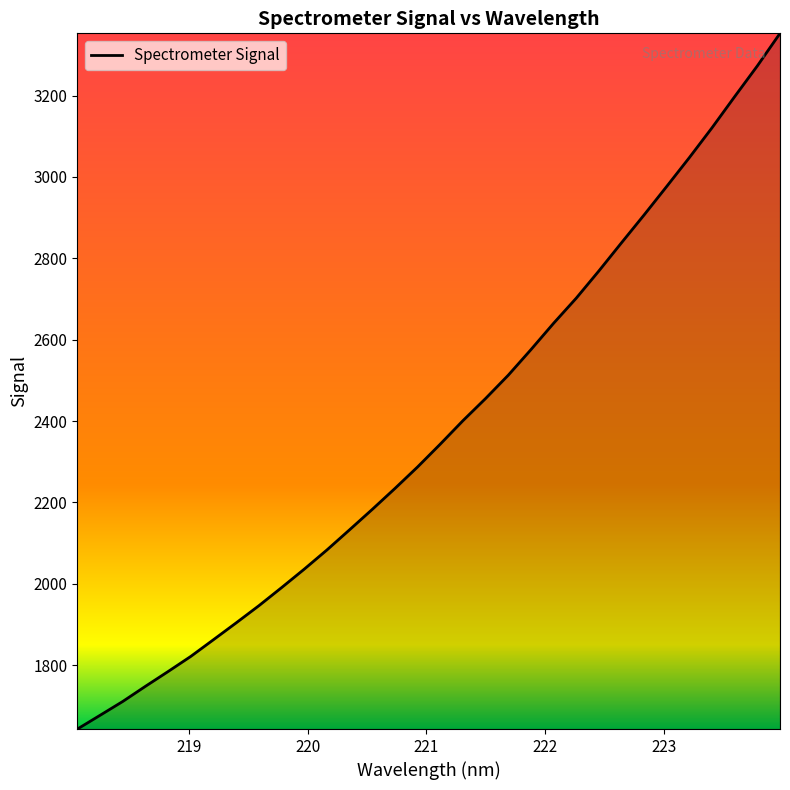

What is the smallest value displayed?

1642.9